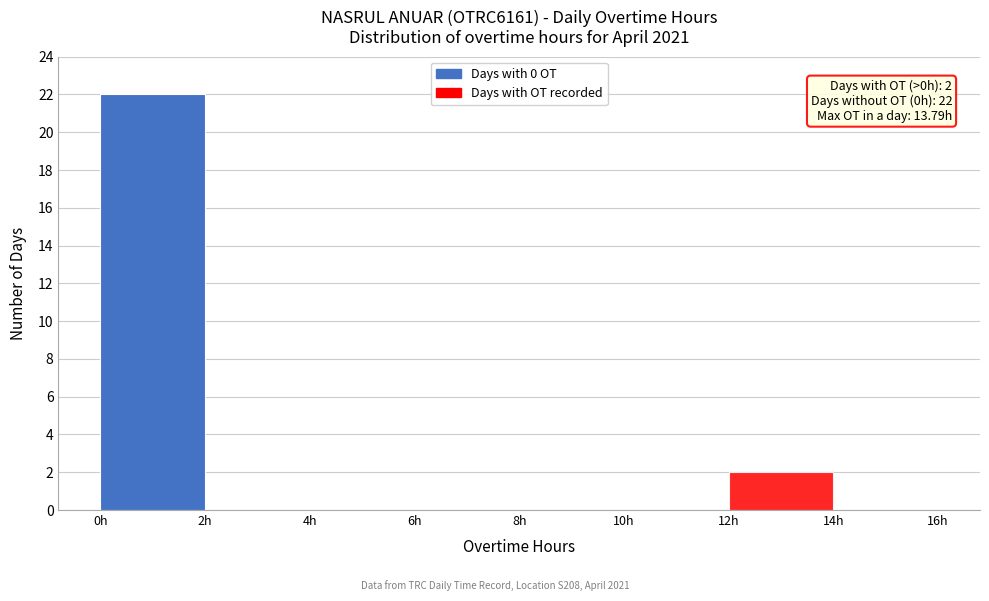

Which range on the x-axis has the tallest bar?

0 to 2